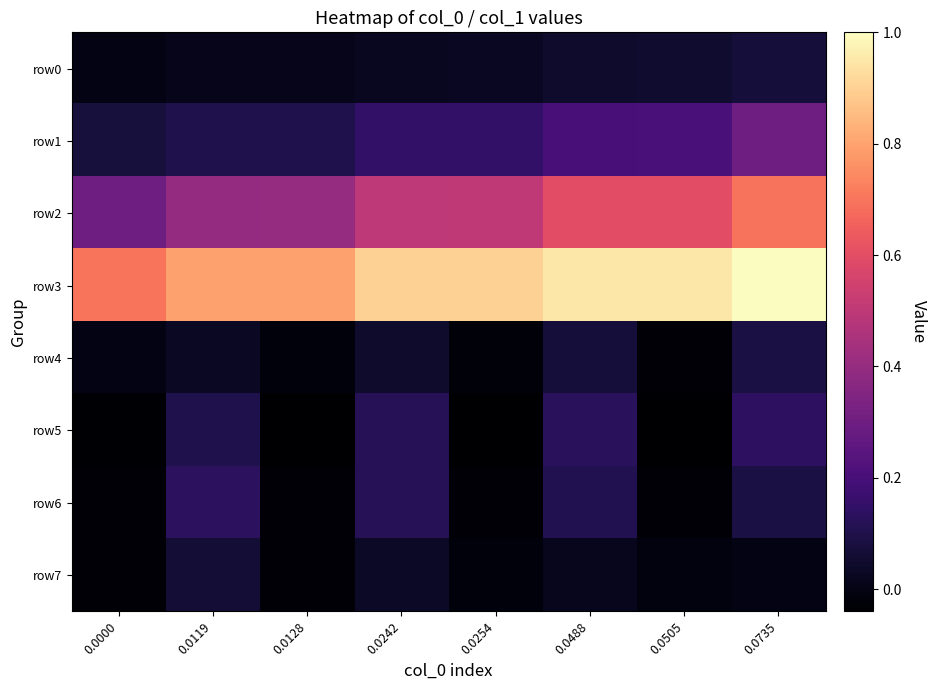

Which has a higher value, 0.0242 or 0.0254?

0.0254